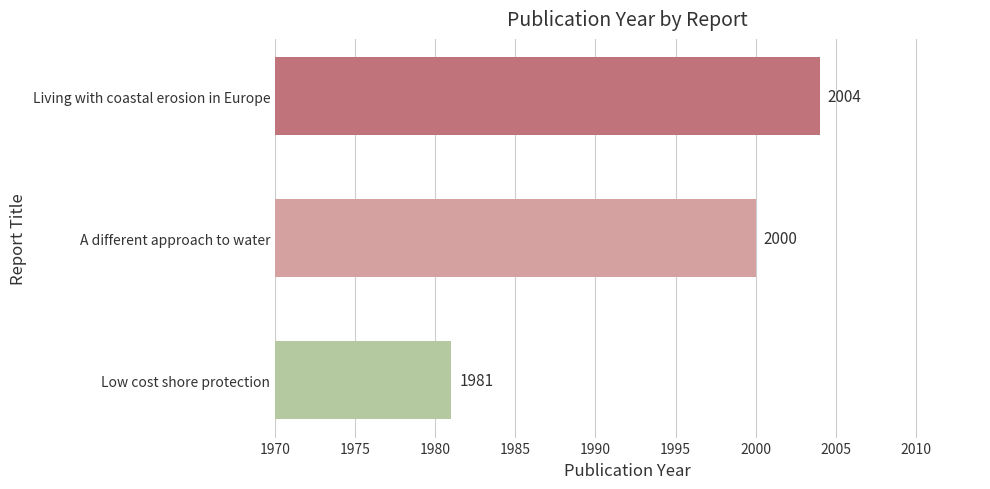

Which category has the highest value across all series?

Living with coastal erosion in Europe